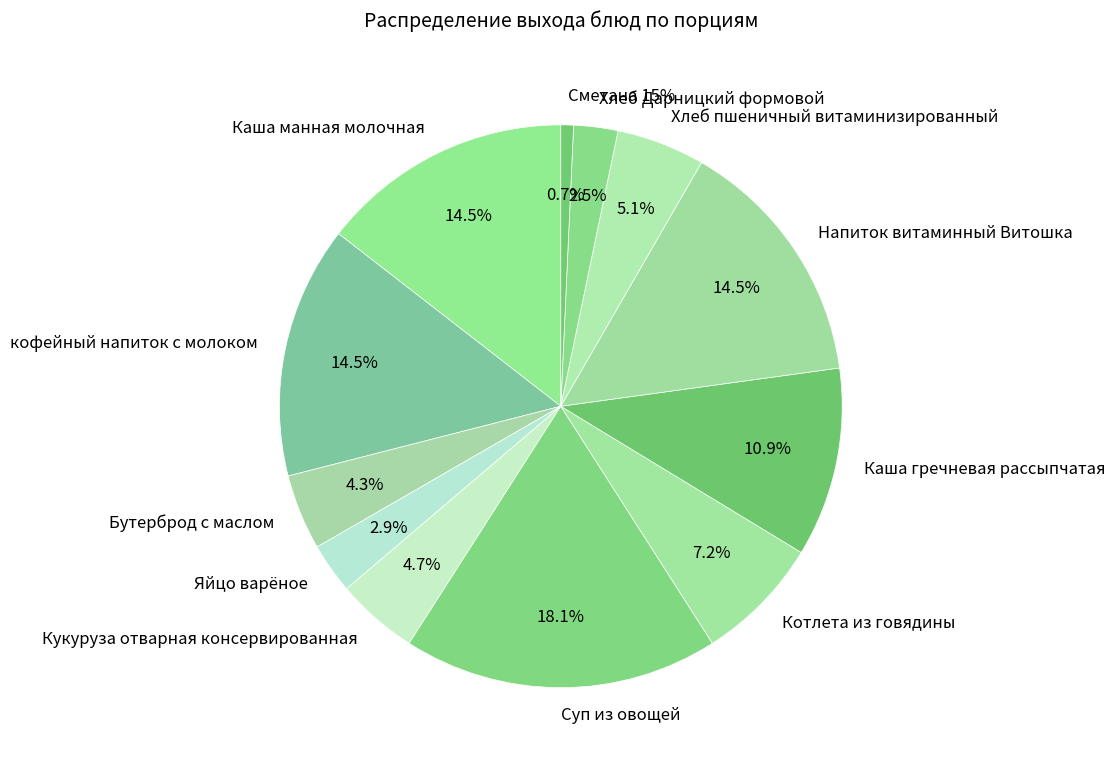

Which has a higher value, Каша манная молочная or Хлеб пшеничный витаминизированный?

Каша манная молочная